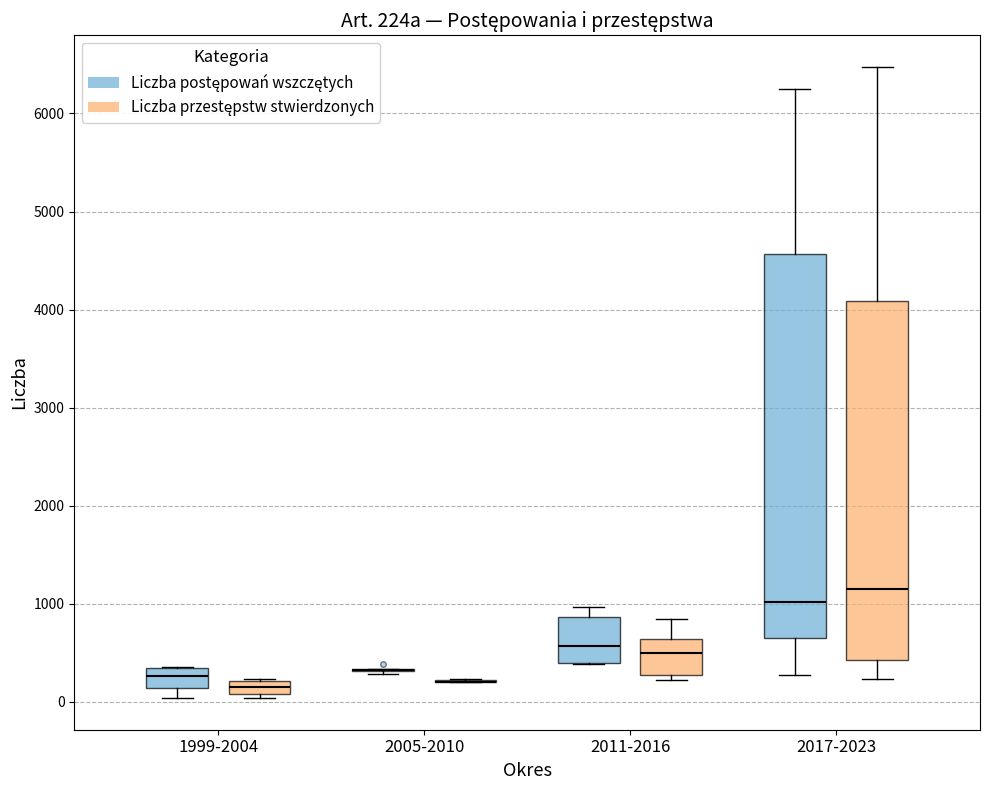

Which box is the tallest, from its lower edge to its upper edge?

2017-2023 (Liczba postępowań wszczętych)